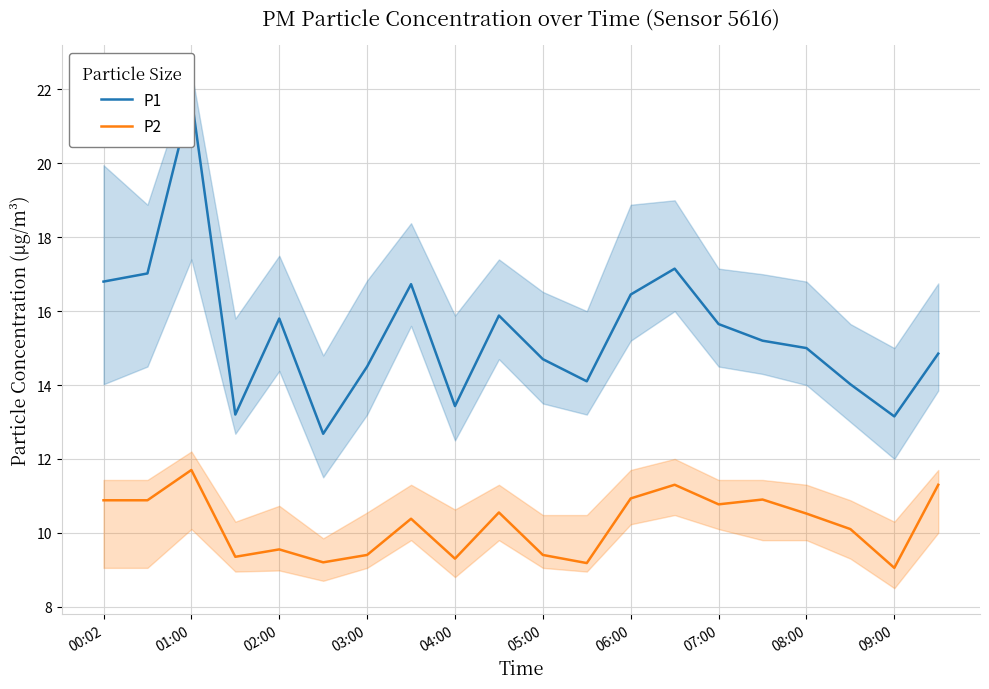

Reading left to right, list all the values displayed in this chart.

P1: 16.8	17.0	21.8	13.2	15.8	12.7	14.5	16.7	13.4	15.9	14.7	14.1	16.4	17.1	15.7	15.2	15.0	14.0	13.2	14.8
P2: 10.9	10.9	11.7	9.3	9.6	9.2	9.4	10.4	9.3	10.6	9.4	9.2	10.9	11.3	10.8	10.9	10.5	10.1	9.1	11.3